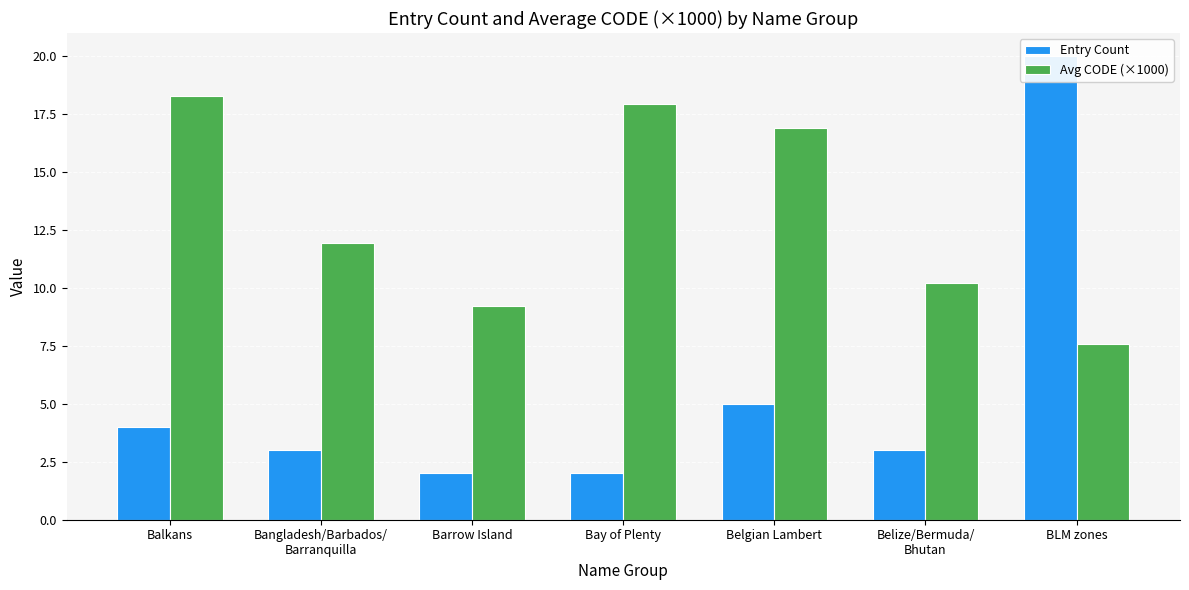

Rank the series by their average value, from highest to lowest.

Avg CODE (×1000), Entry Count